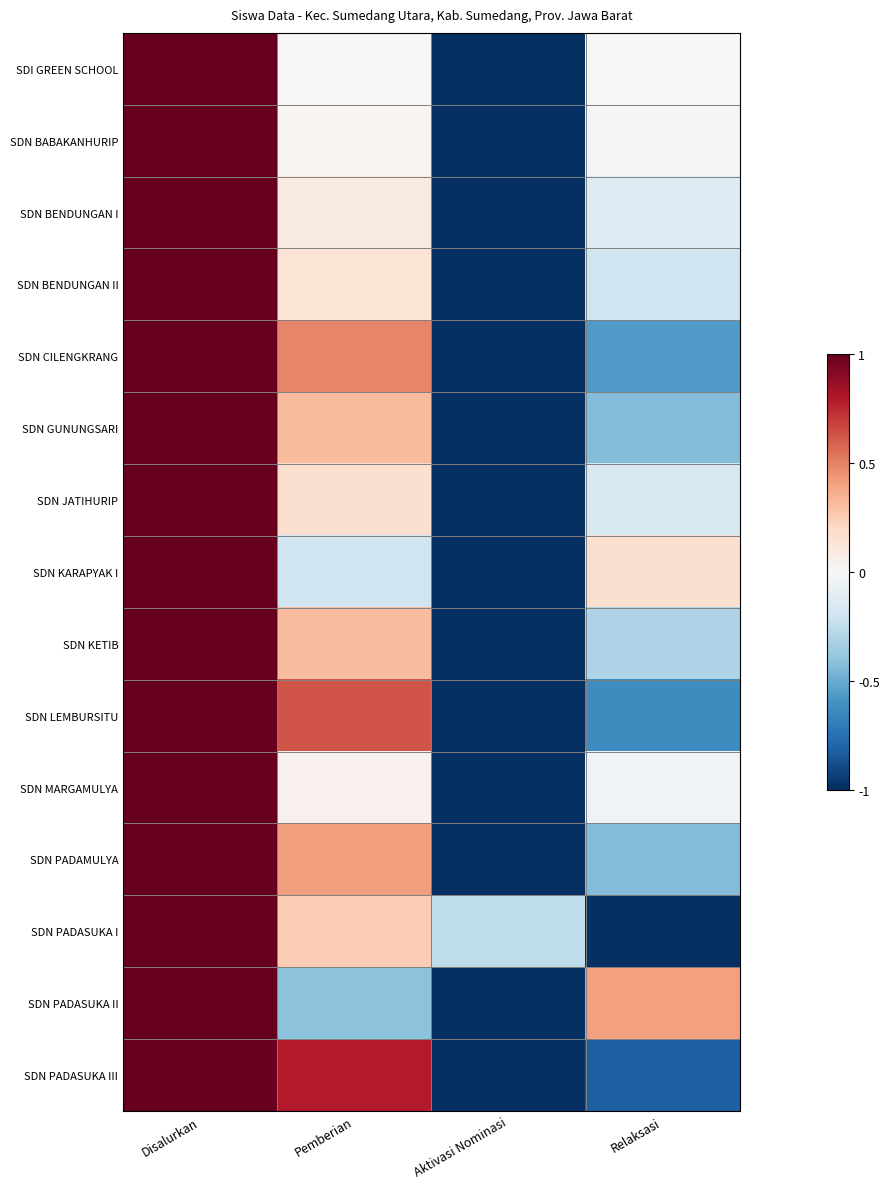

Count the number of data series in this chart.

15